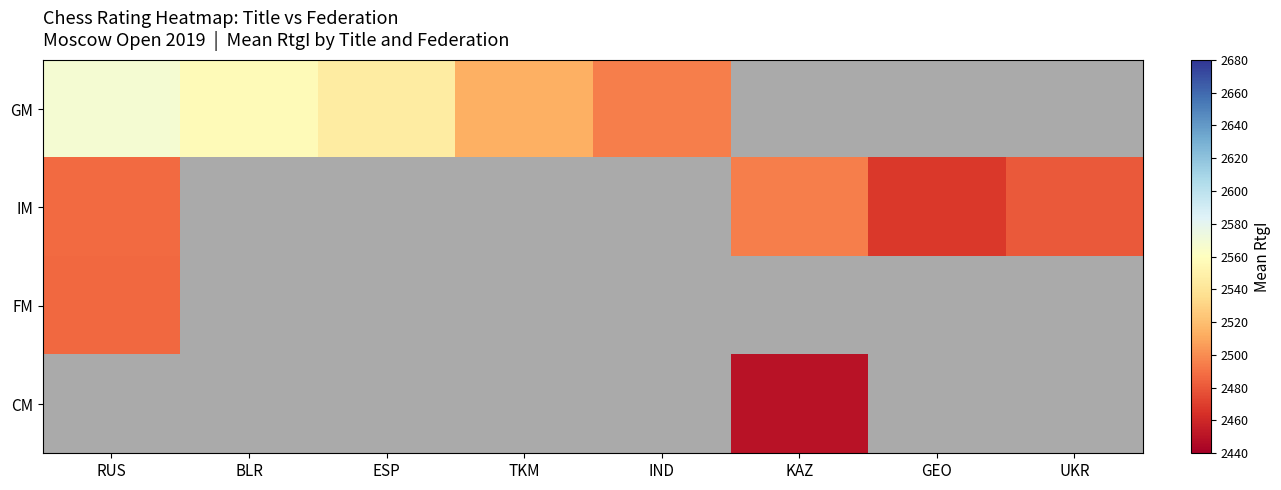

Which series has the largest range (max minus min)?

GM